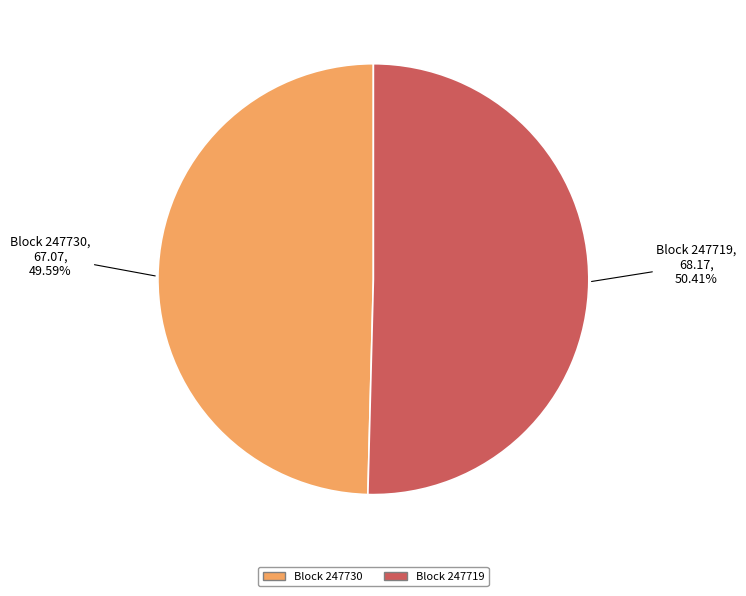

Does any single category account for the majority?

Yes